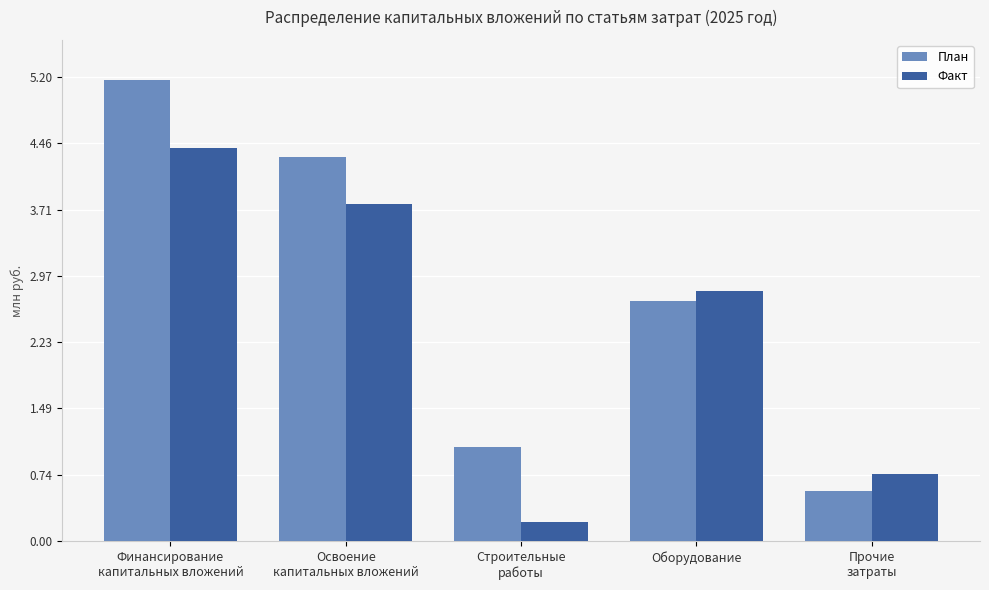

What is the label of the 4th bar from the right?

Освоение
капитальных вложений